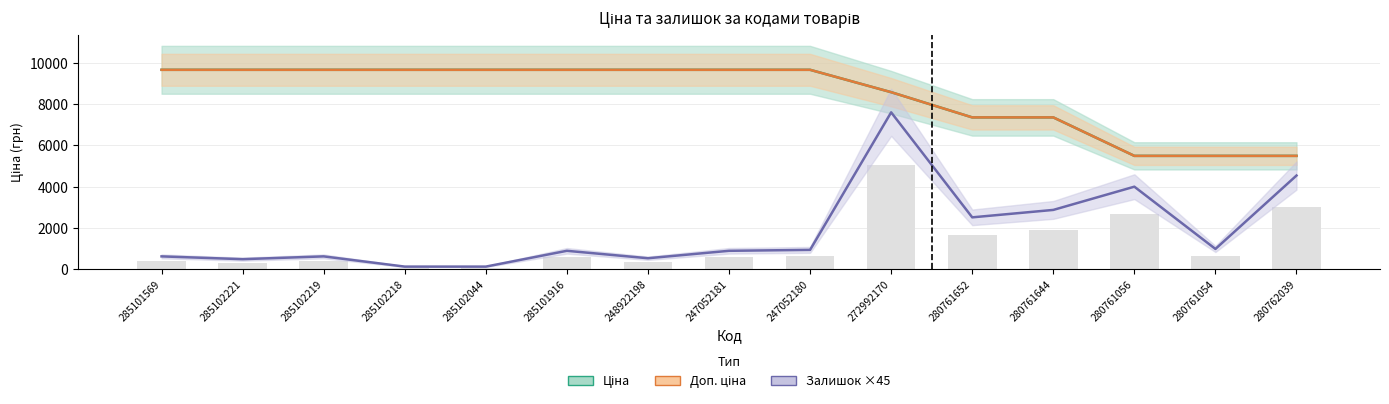

At which category is the sum across all series the highest?

272992170